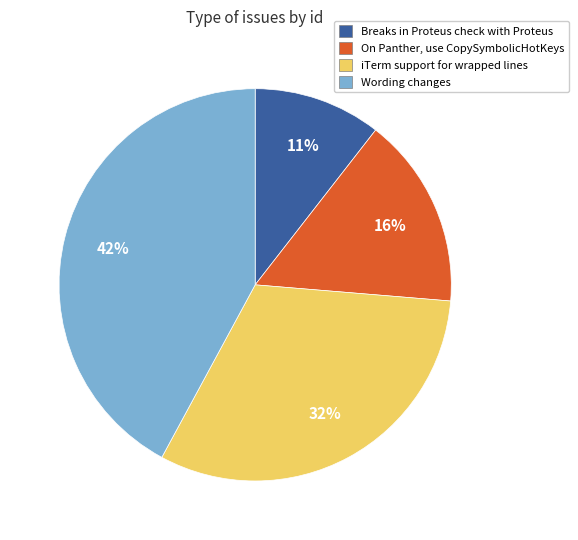

To the nearest percent, what is the average slice percentage?

25%